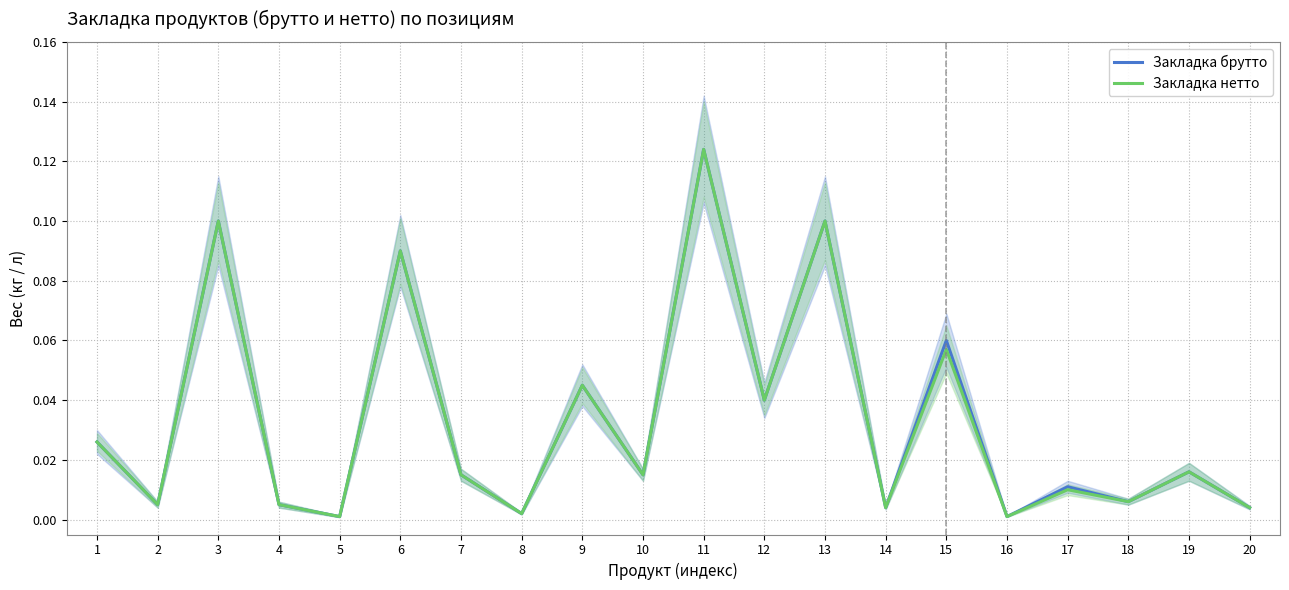

Which series has the largest total across all categories?

Закладка брутто